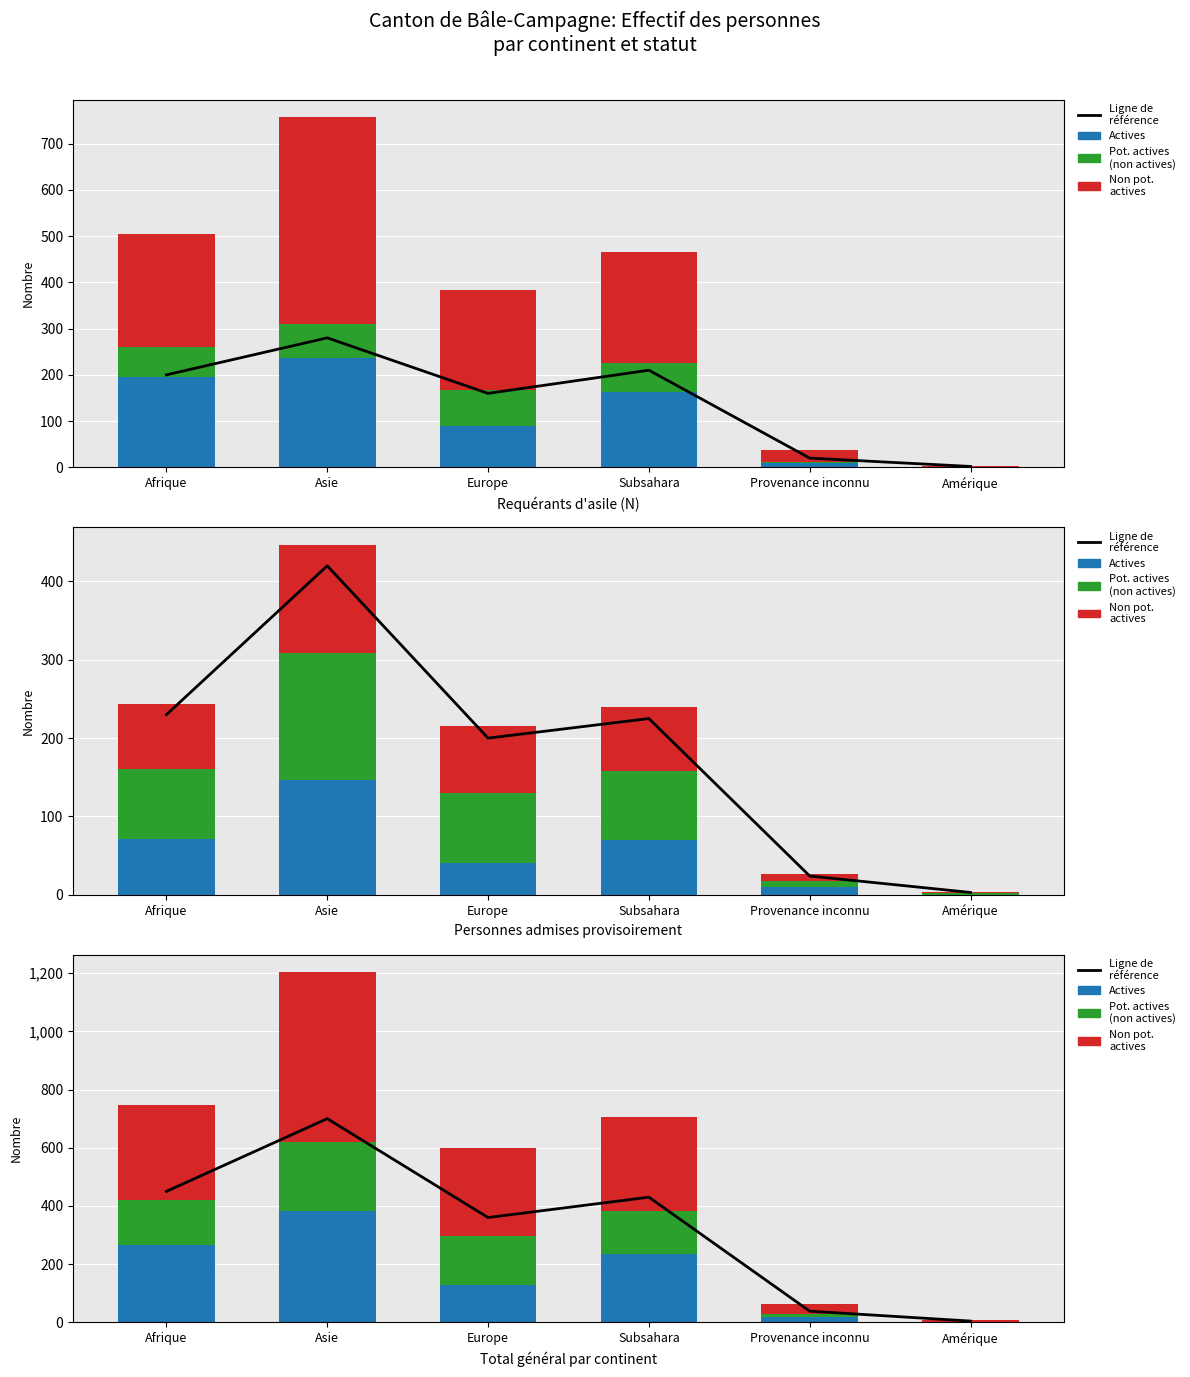

What is the difference between the maximum and minimum values in the Ligne de référence series?

696